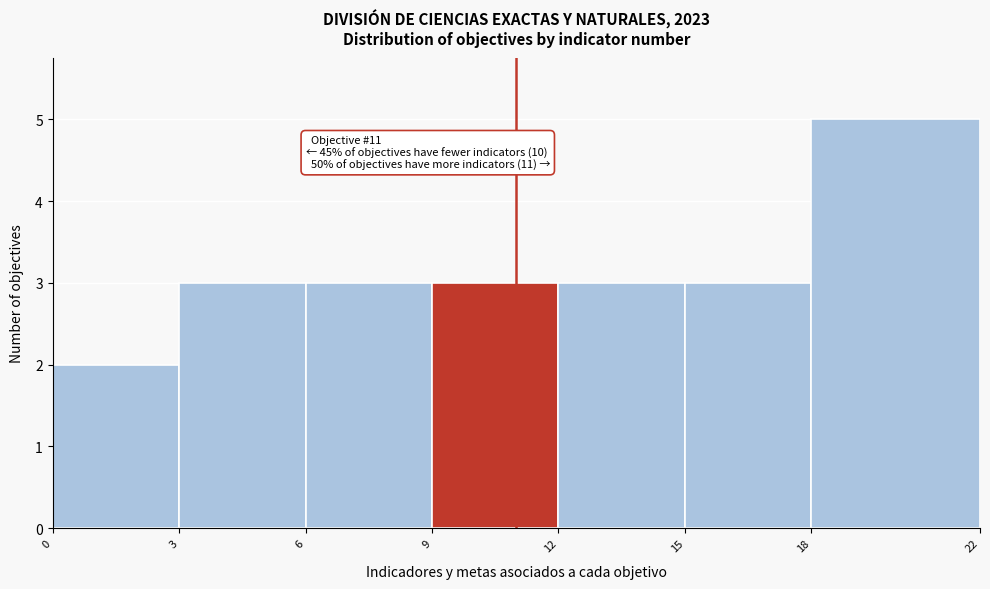

Which range on the x-axis has the tallest bar?

18 to 22